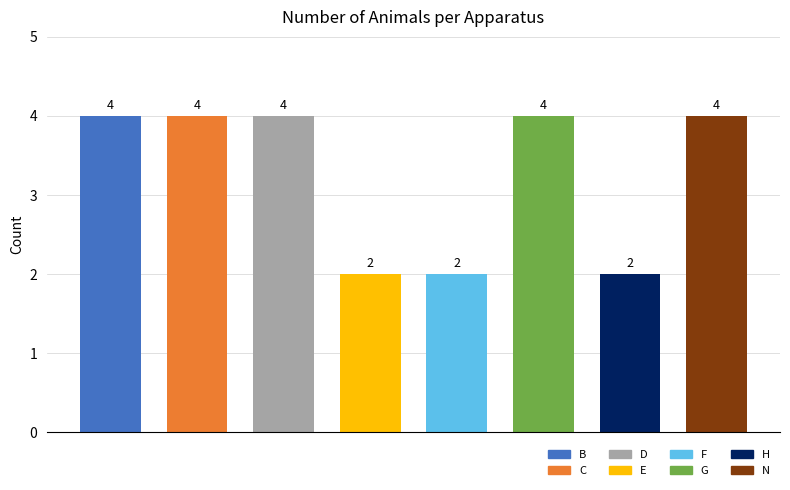

What is the sum of all values?

26